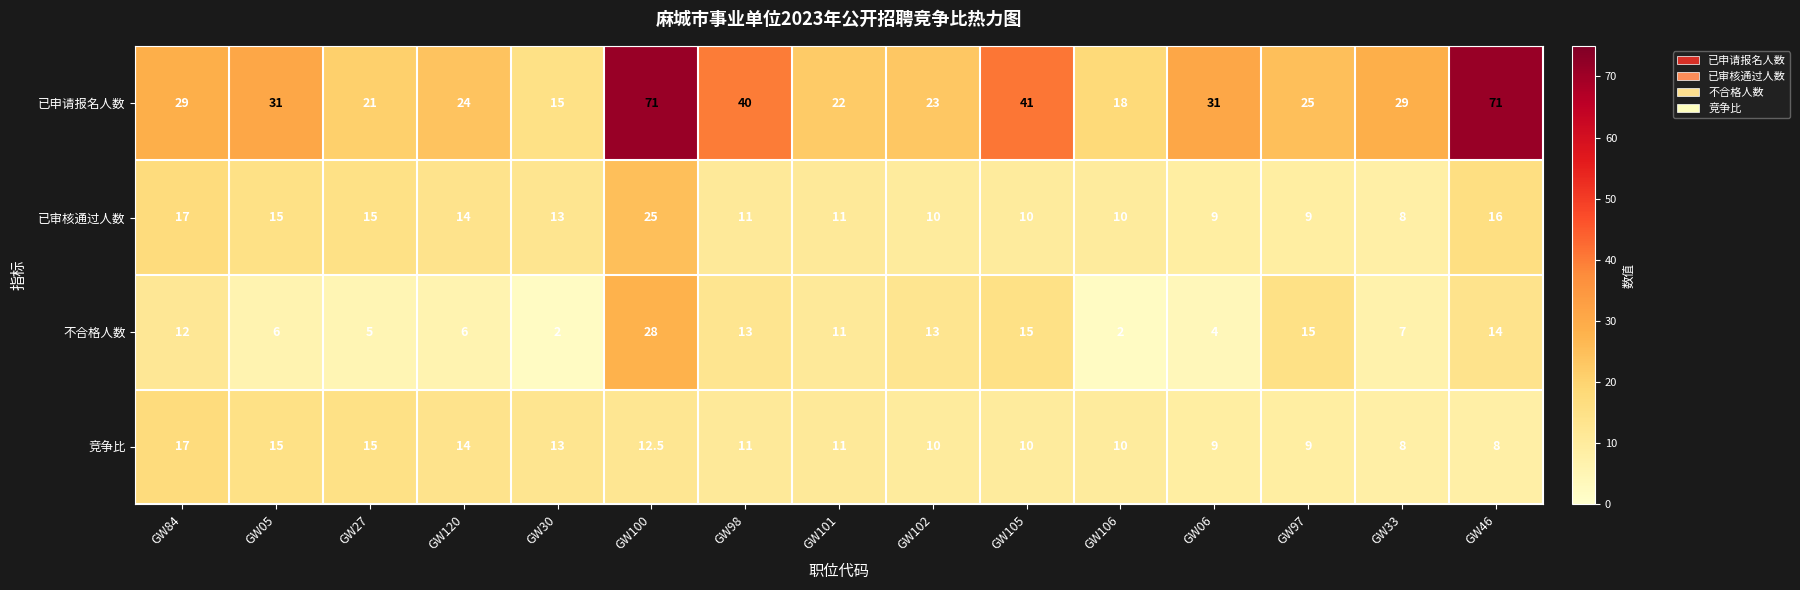

Where does the 不合格人数 series first go above 11?

GW84